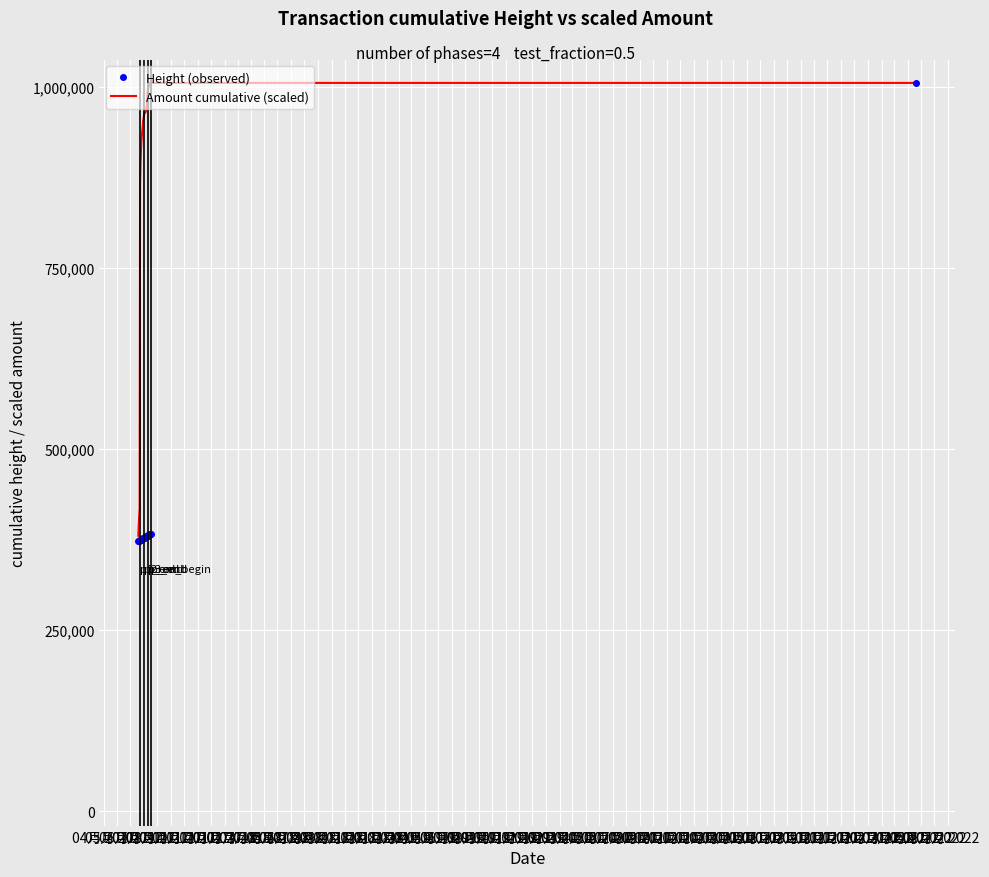

What is the difference between the second highest and second lowest values in the Amount cumulative (scaled) series?

610209.4